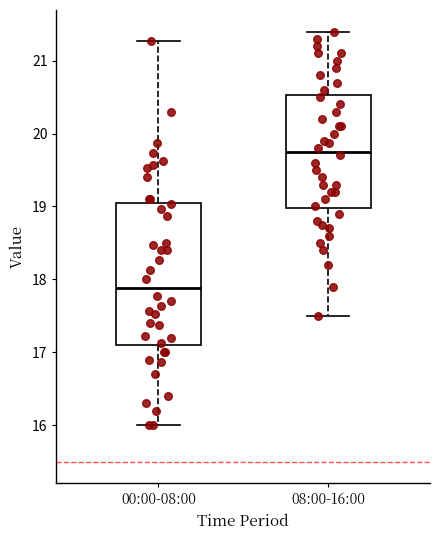

Reading left to right, read every box against the y-axis: the position of its median line, the range the box covers, and the ends of its whiskers. The values are not printed on the chart, so give them approximately, as read against the axis.

00:00-08:00: median 17.9, box 17.1 to 19.0, whiskers 16.0 to 21.3
08:00-16:00: median 19.8, box 19.0 to 20.5, whiskers 17.5 to 21.4